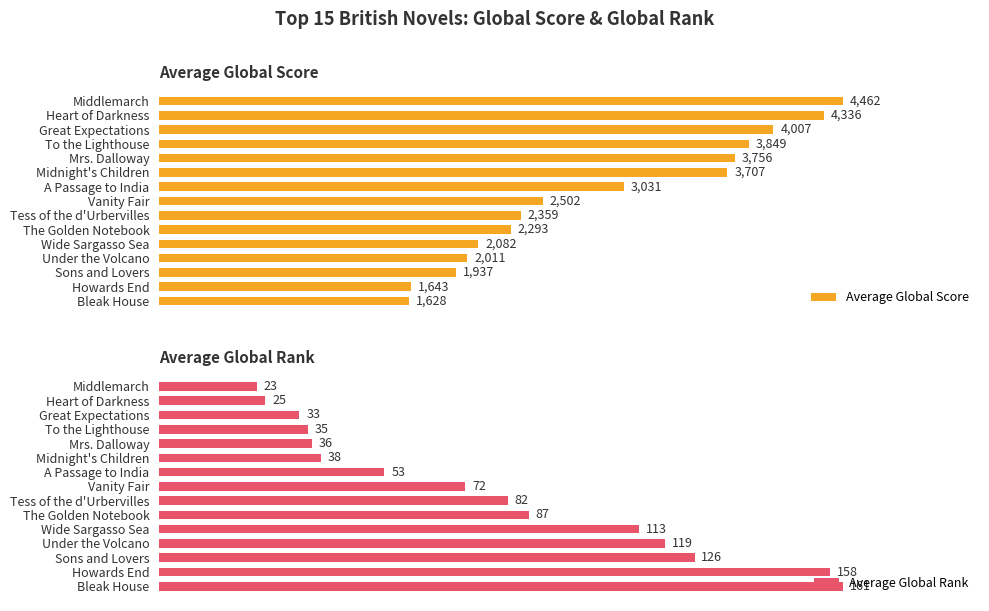

How many bars are there in total?

30